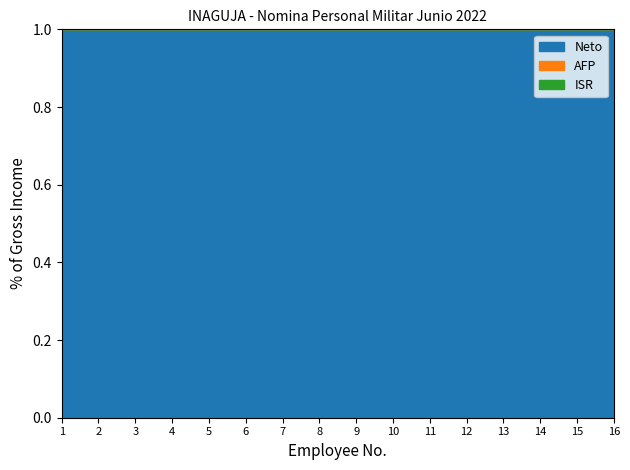

How many lines are shown in the chart?

3